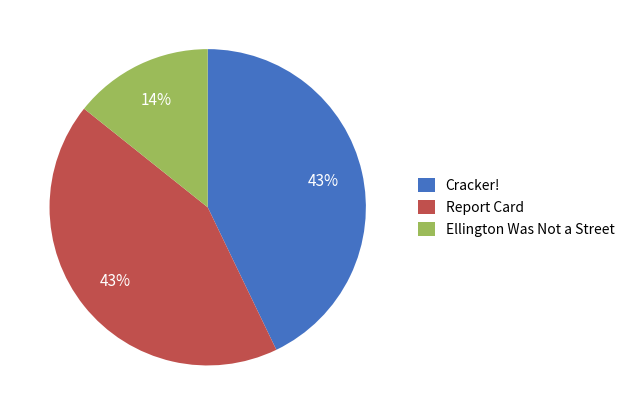

Which has a higher value, Ellington Was Not a Street or Cracker!?

Cracker!